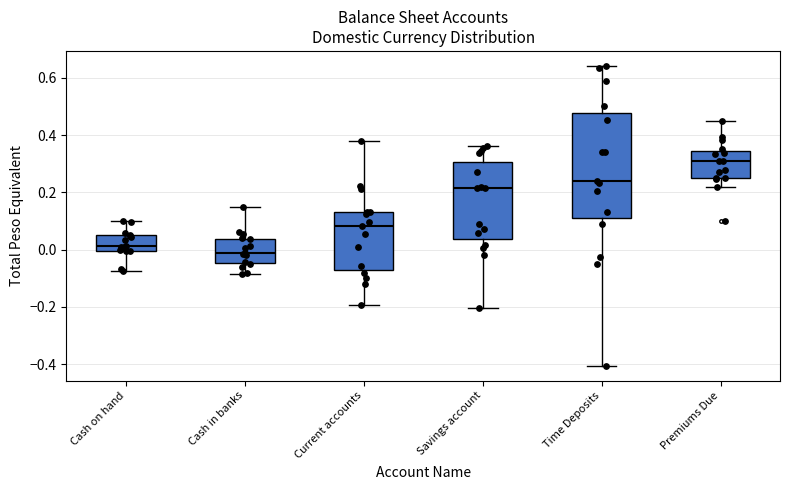

Reading left to right, transcribe this box plot: for each box, give where its median line is, the range the box spans, and where its two whiskers end, as read against the y-axis. The values are not printed on the chart, so give them approximately, as read against the axis.

Cash on hand: median 0.02, box 0.00 to 0.04, whiskers -0.08 to 0.10
Cash in banks: median -0.02, box -0.04 to 0.04, whiskers -0.08 to 0.14
Current accounts: median 0.08, box -0.08 to 0.14, whiskers -0.20 to 0.38
Savings account: median 0.22, box 0.04 to 0.30, whiskers -0.20 to 0.36
Time Deposits: median 0.24, box 0.10 to 0.48, whiskers -0.40 to 0.64
Premiums Due: median 0.30, box 0.24 to 0.34, whiskers 0.22 to 0.44